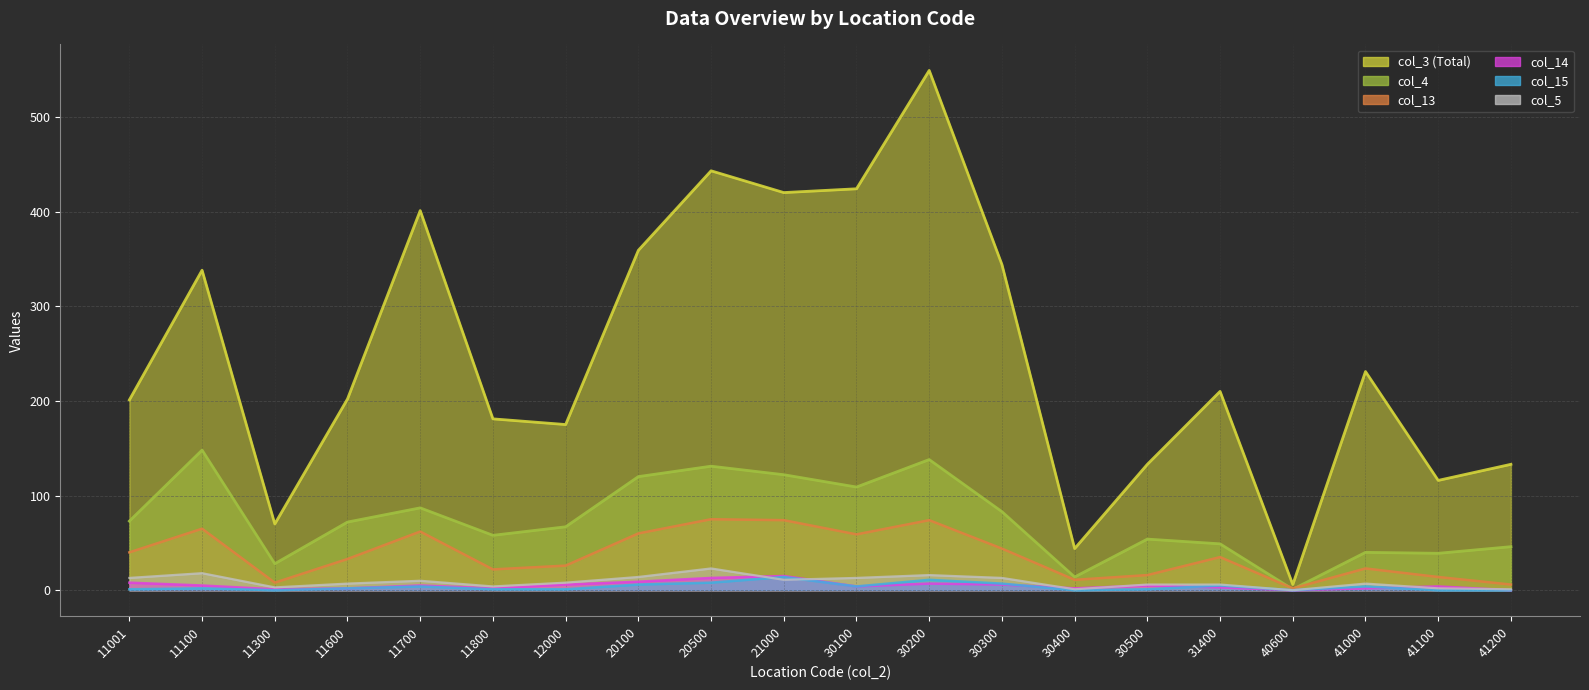

Between 11800 and 30100, which series saw the biggest shift?

col_3